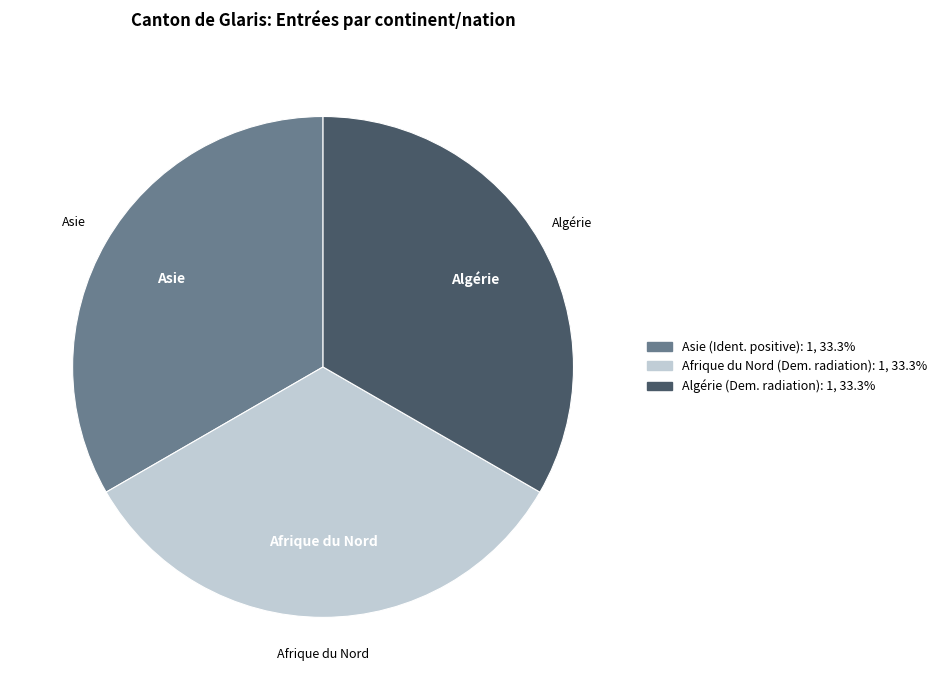

Does any single category account for the majority?

No